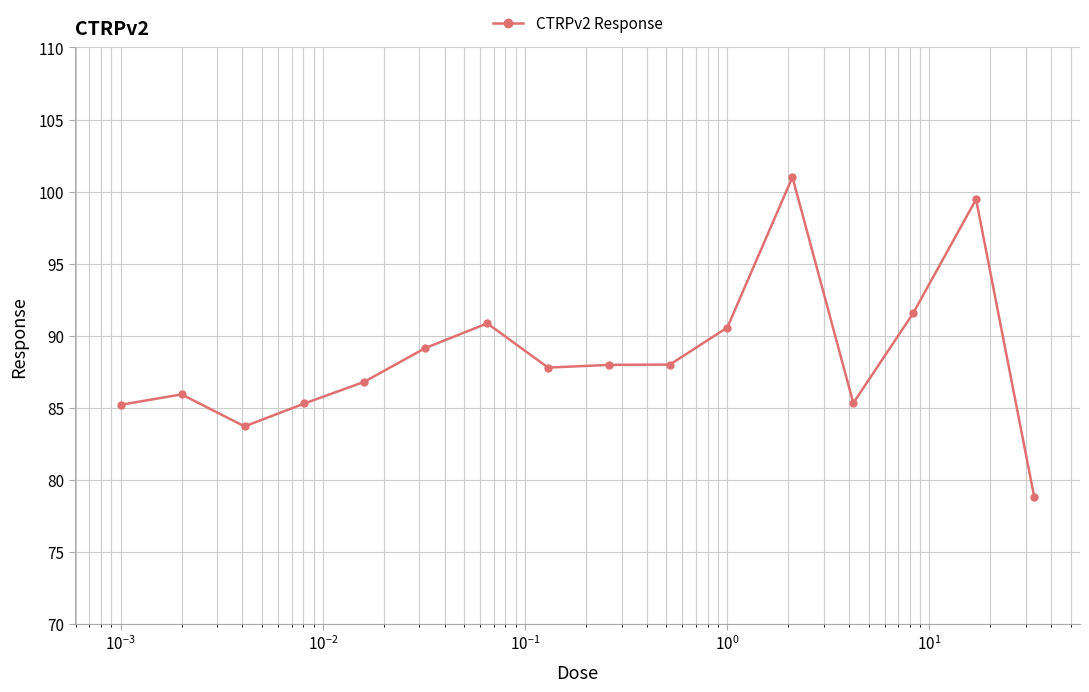

What is the maximum value shown in the chart?

101.0